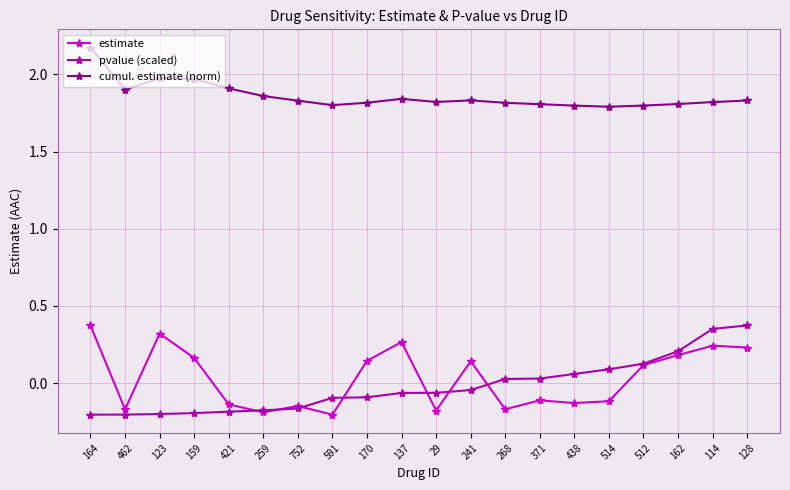

How many estimate values are between 0 and 1?

10